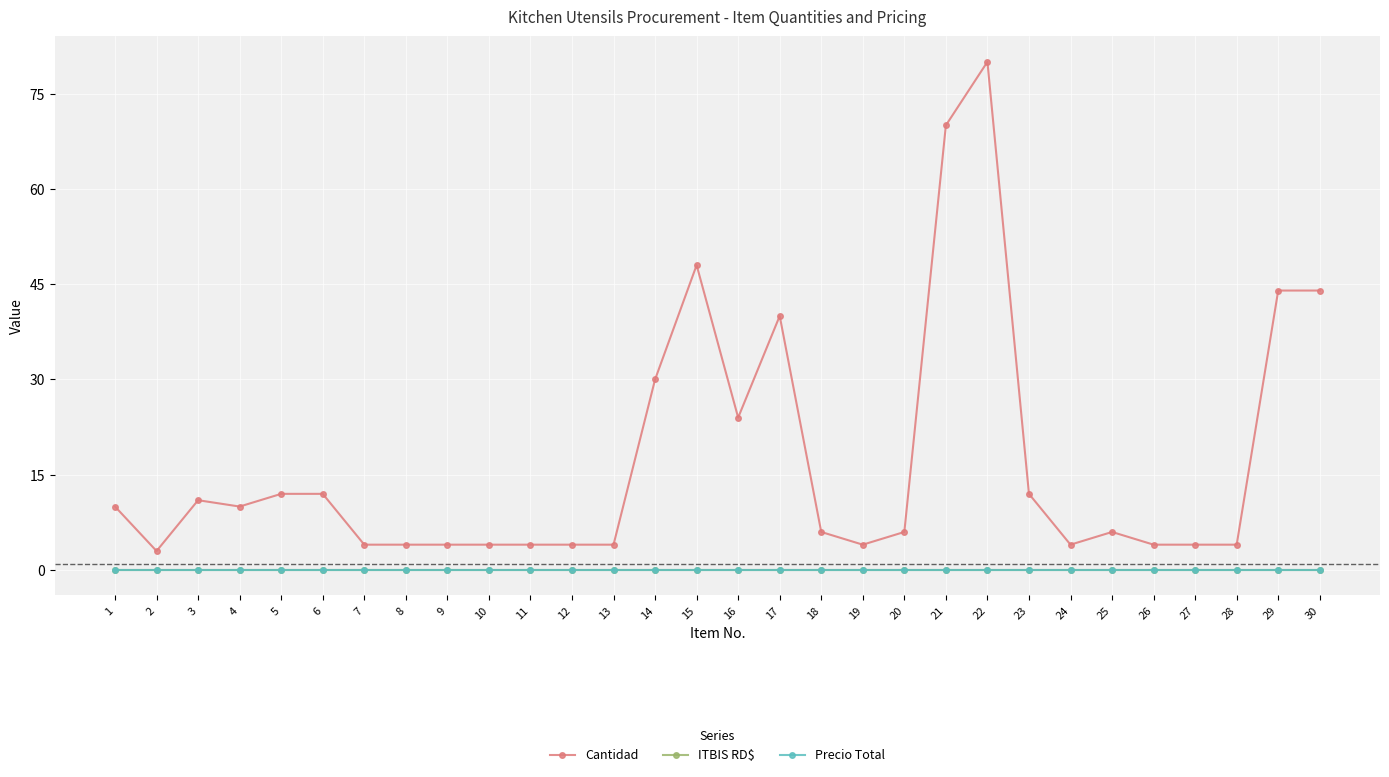

True or false: Precio Total has more than 0 interior local peaks.

False